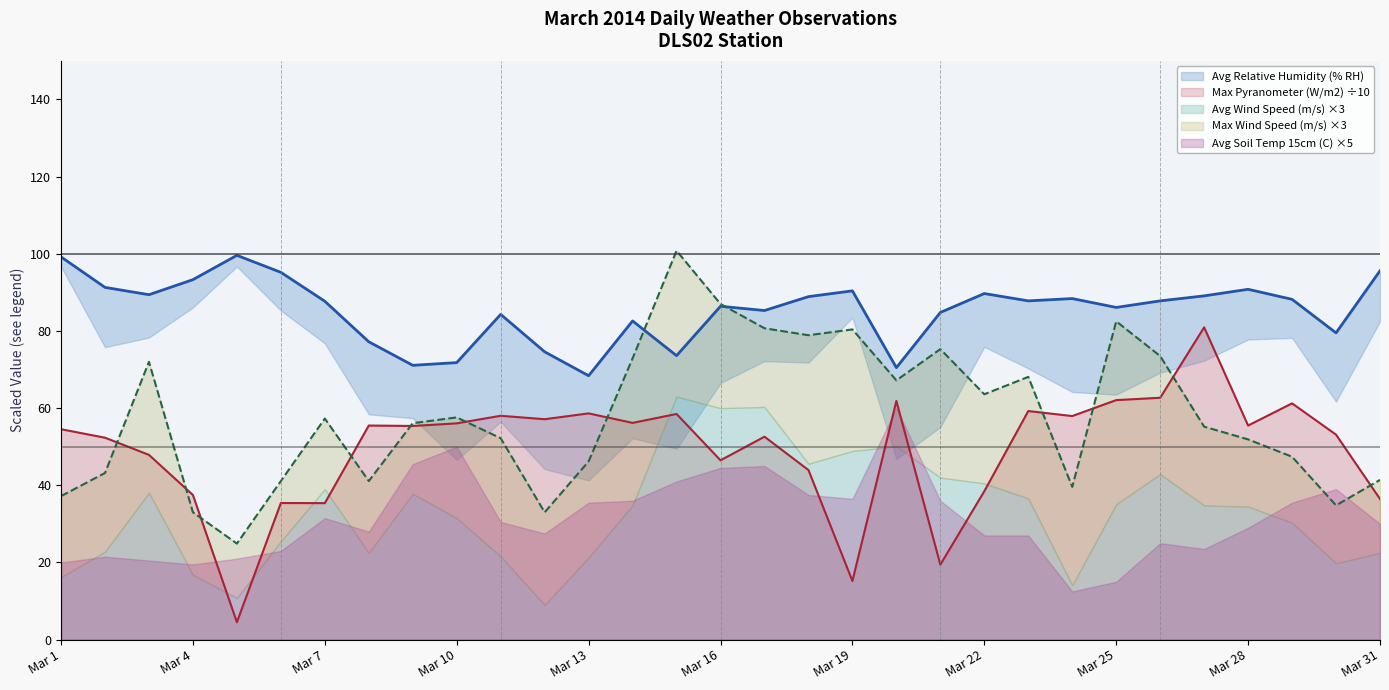

Where does the Avg Relative Humidity (% RH) series first go above 87?

Mar 1